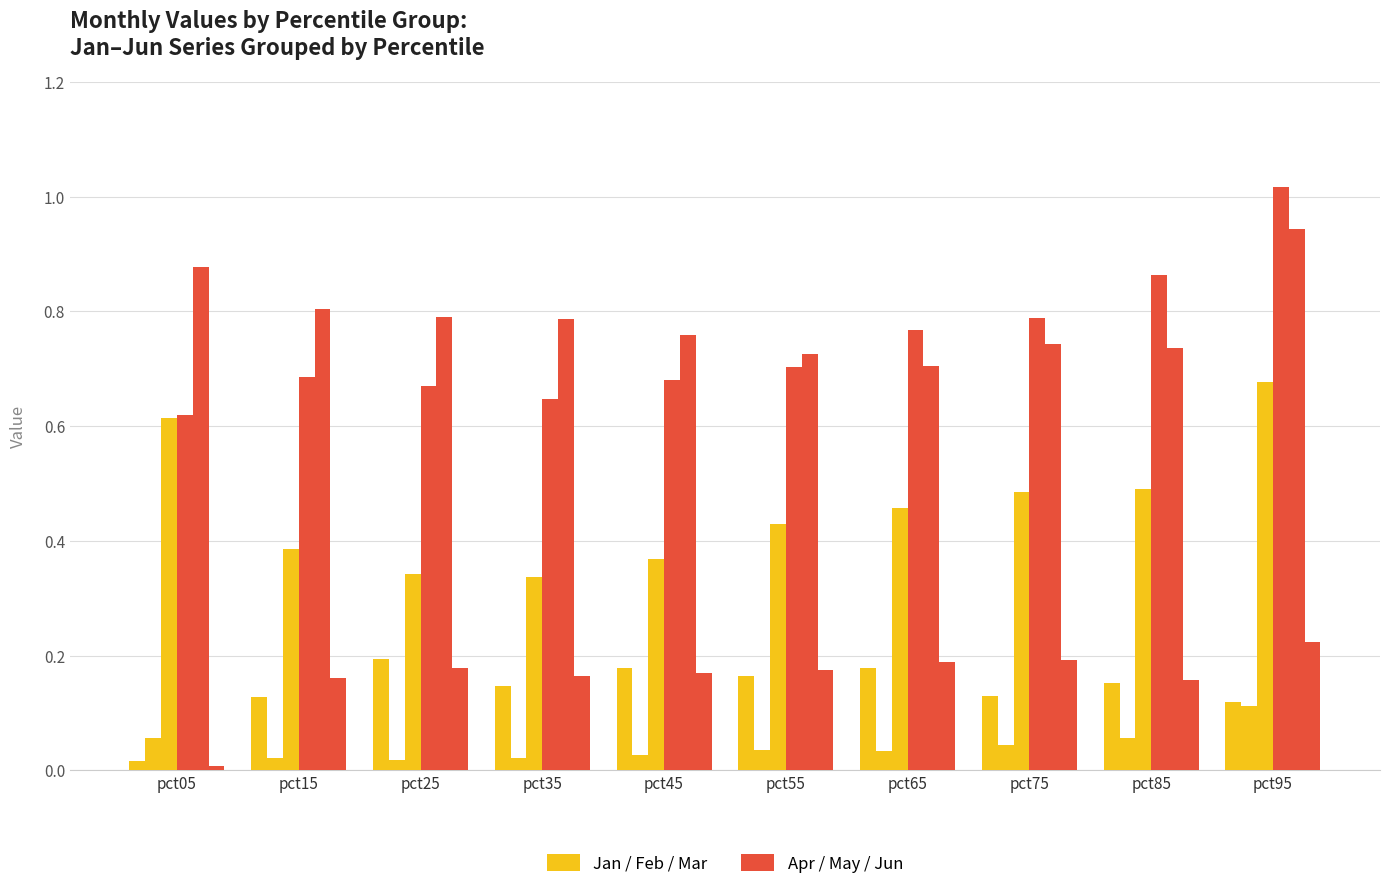

How many distinct data groups are displayed?

6